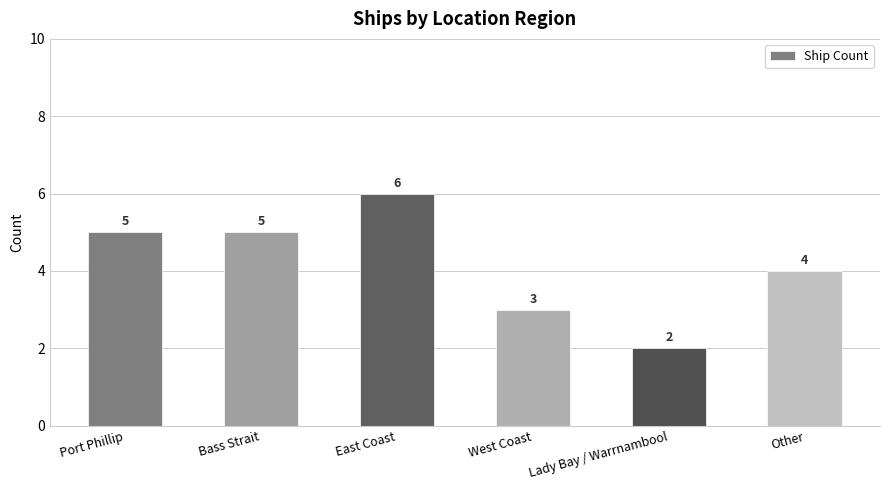

How many values are below 5?

3